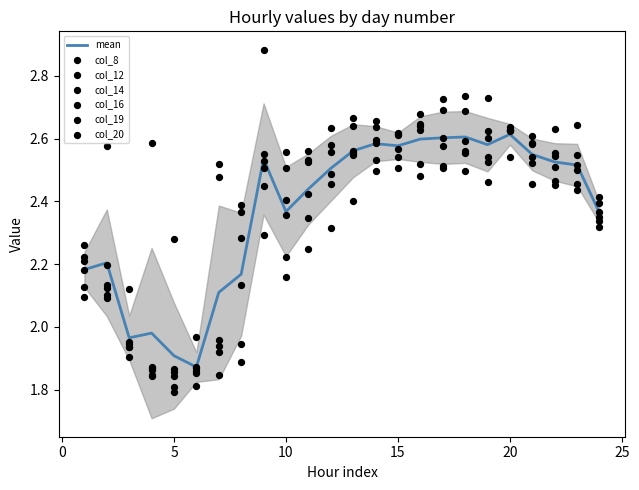

At which category is the sum across all series the highest?

20